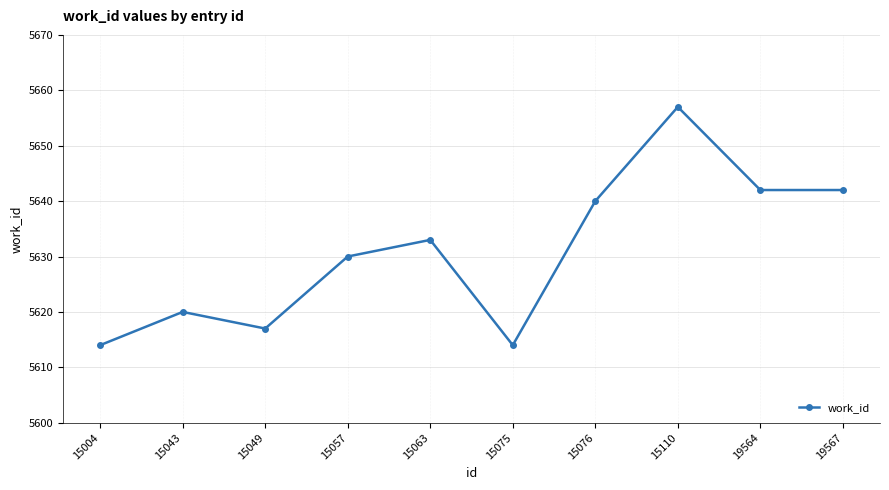

How many points are higher than both their immediate neighbors (excluding endpoints)?

3